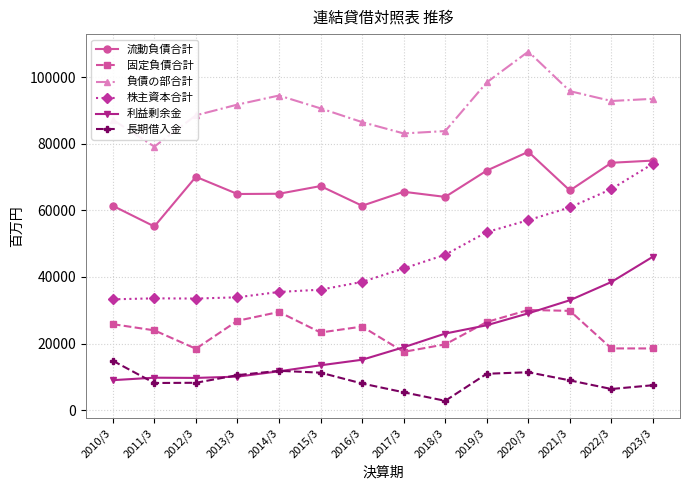

True or false: 固定負債合計 and 流動負債合計 cross at least once.

False